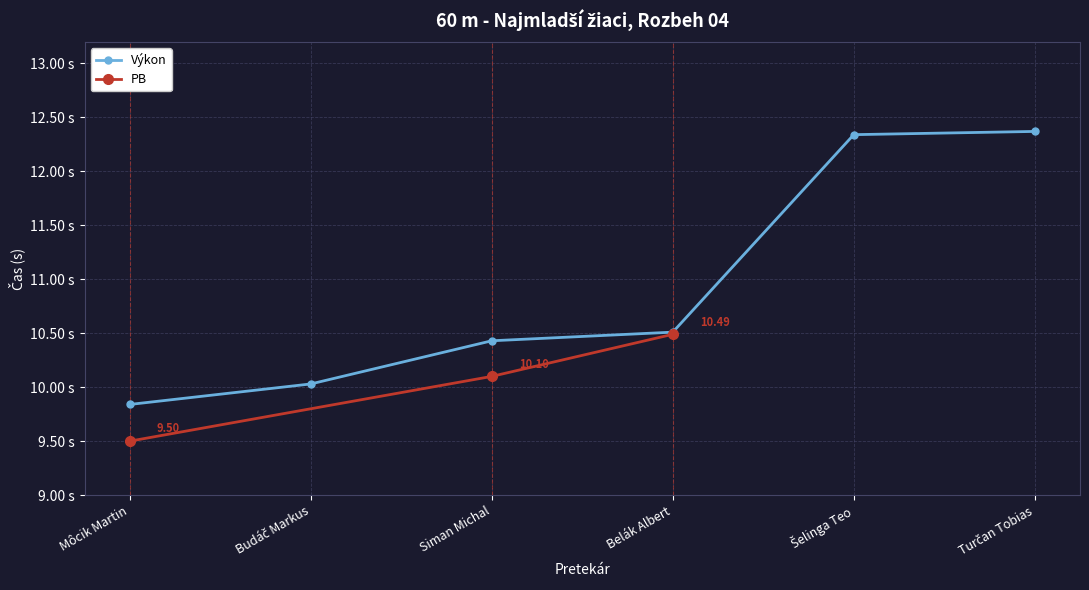

How many values are below 10?

1